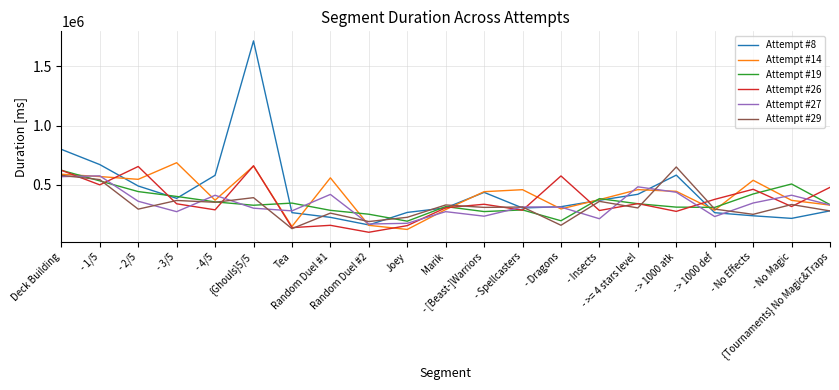

Which series has the largest total across all categories?

Attempt #8